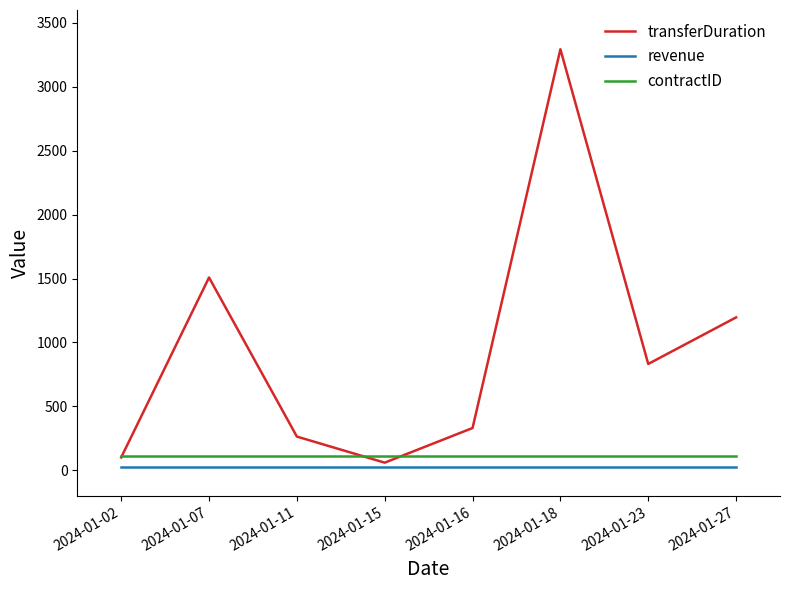

At which category is the sum across all series the highest?

2024-01-18